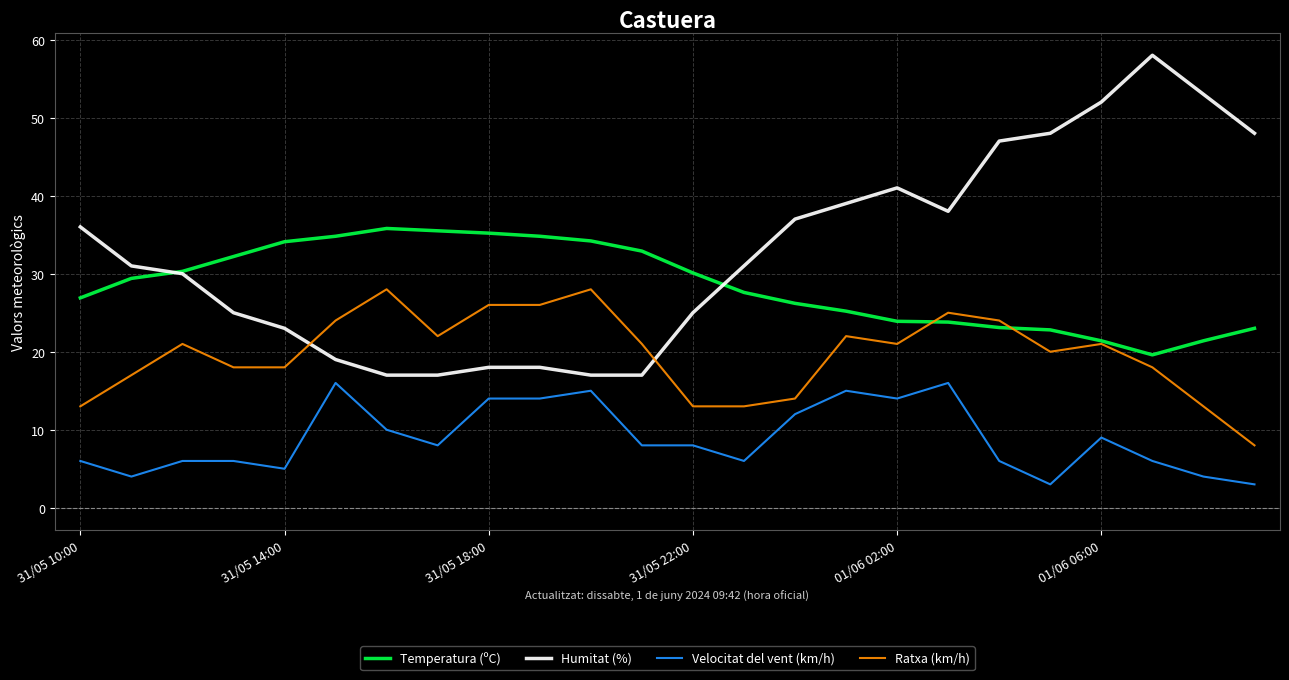

What is the smallest value displayed?

3.0